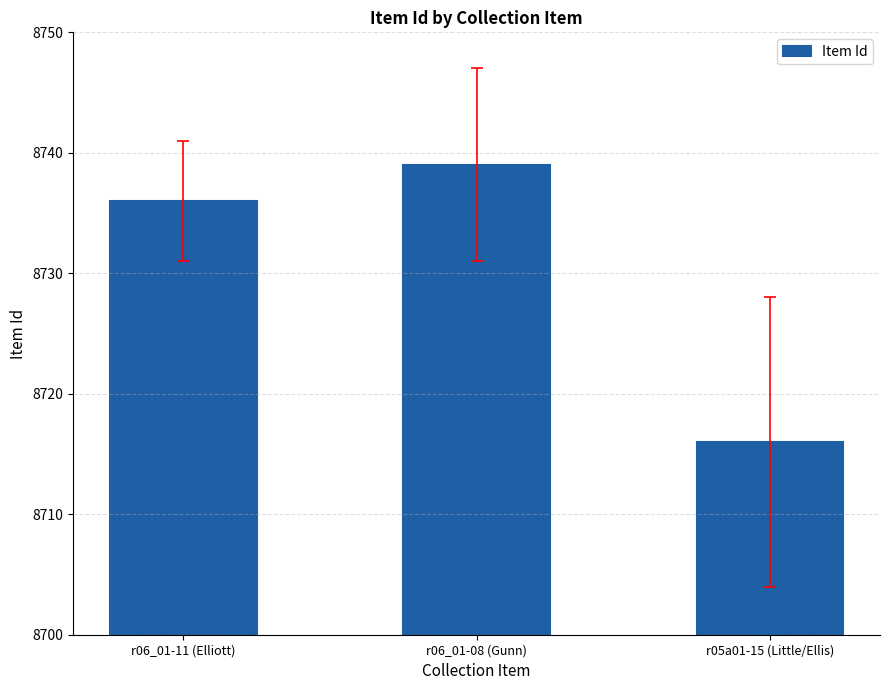

At which category does the chart reach its minimum across all series?

r05a01-15 (Little/Ellis)